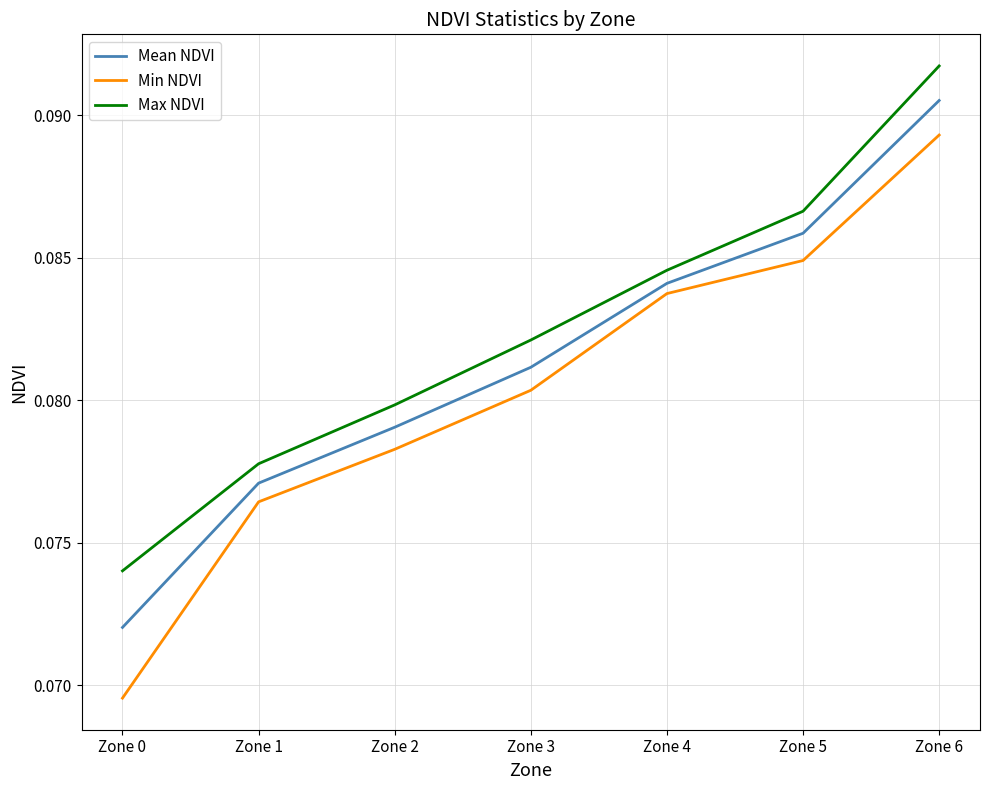

List the labels in order of Max NDVI value, smallest first.

Zone 0, Zone 1, Zone 2, Zone 3, Zone 4, Zone 5, Zone 6